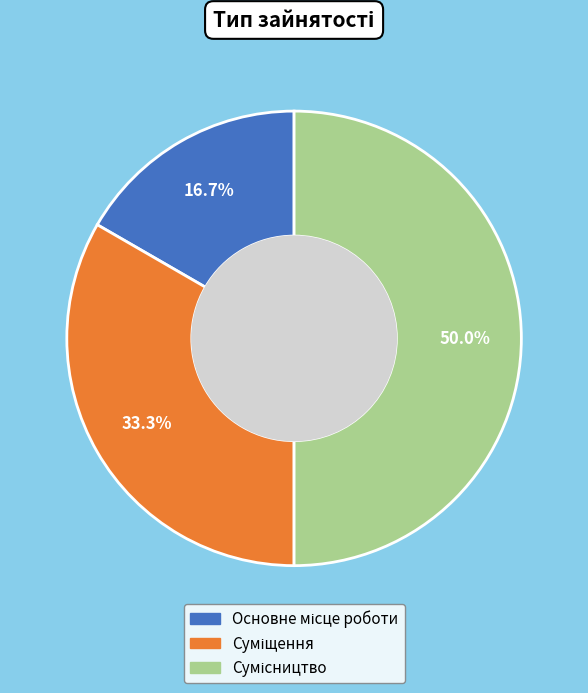

How many segments does this pie chart have?

3